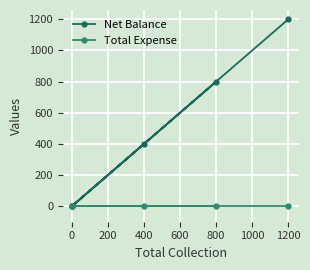

True or false: Net Balance has more than 1 interior local peaks.

False